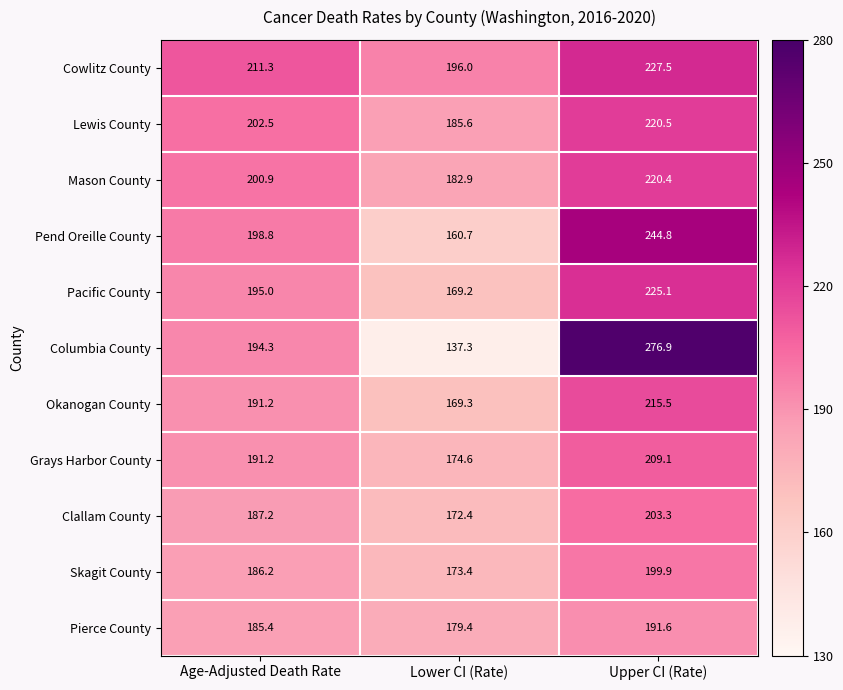

At which category is the sum across all series the highest?

Upper CI (Rate)